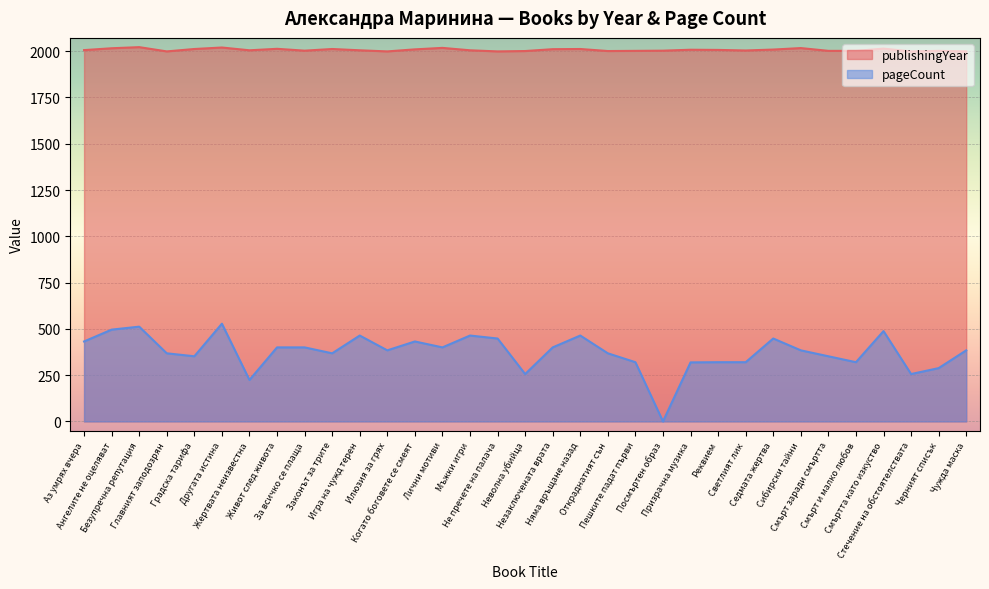

At which label is publishingYear closest to 2010?

Когато боговете се смеят